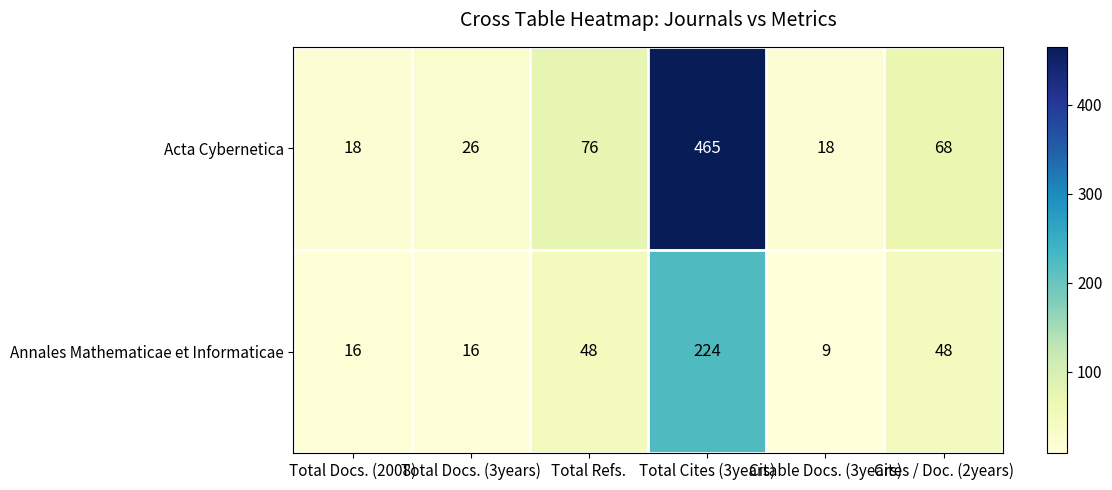

How many categories are shown in the chart?

6